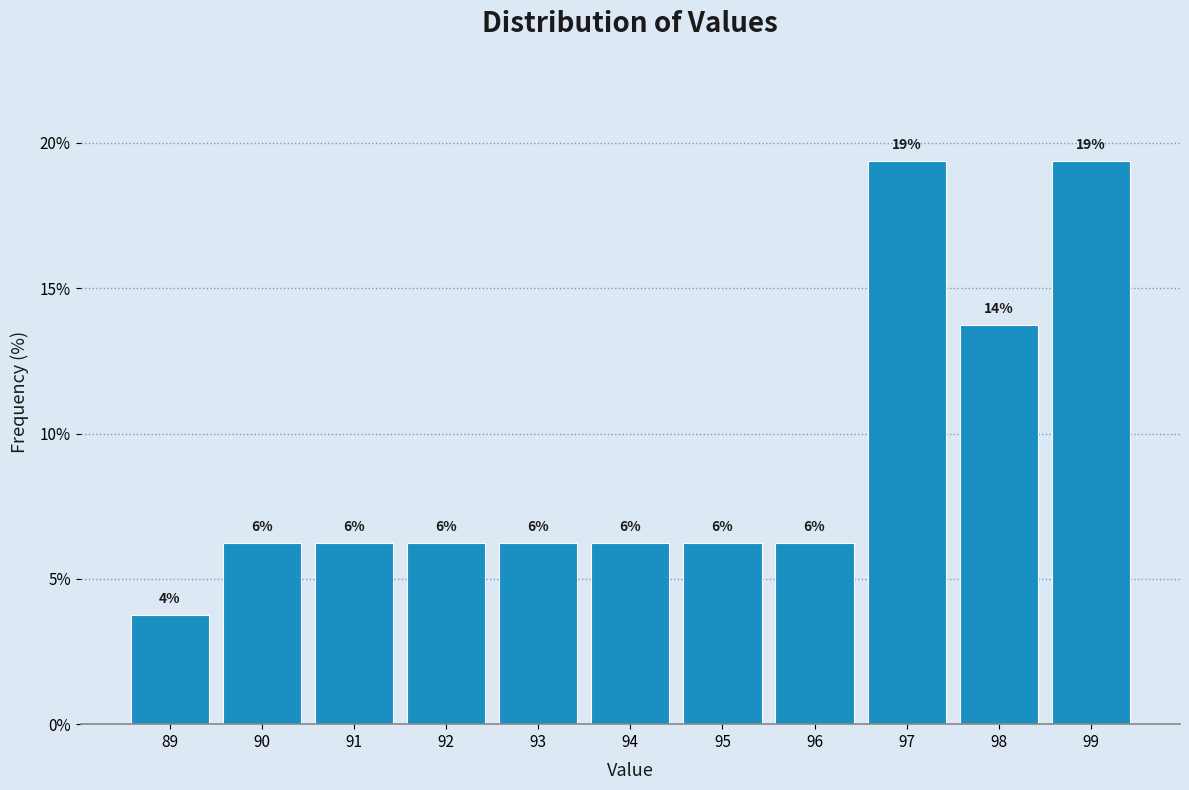

Are the bars horizontal?

No